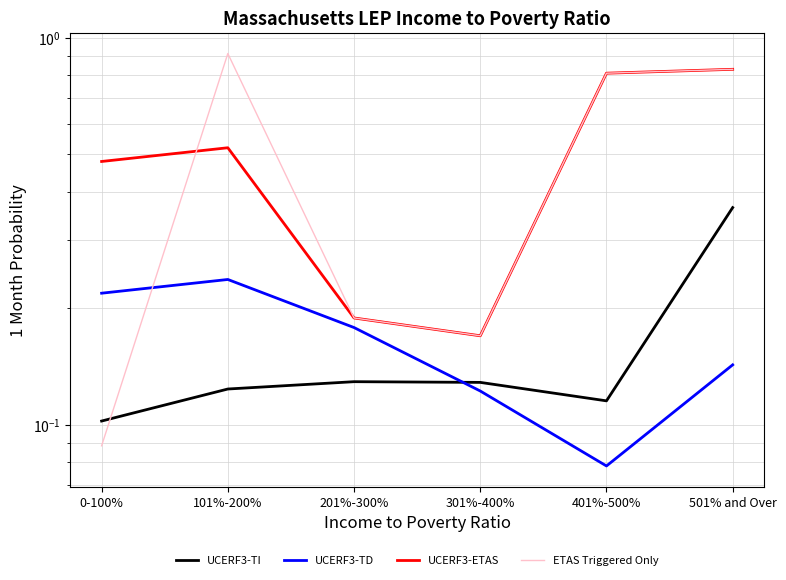

At which category does the chart reach its peak across all series?

101%-200%